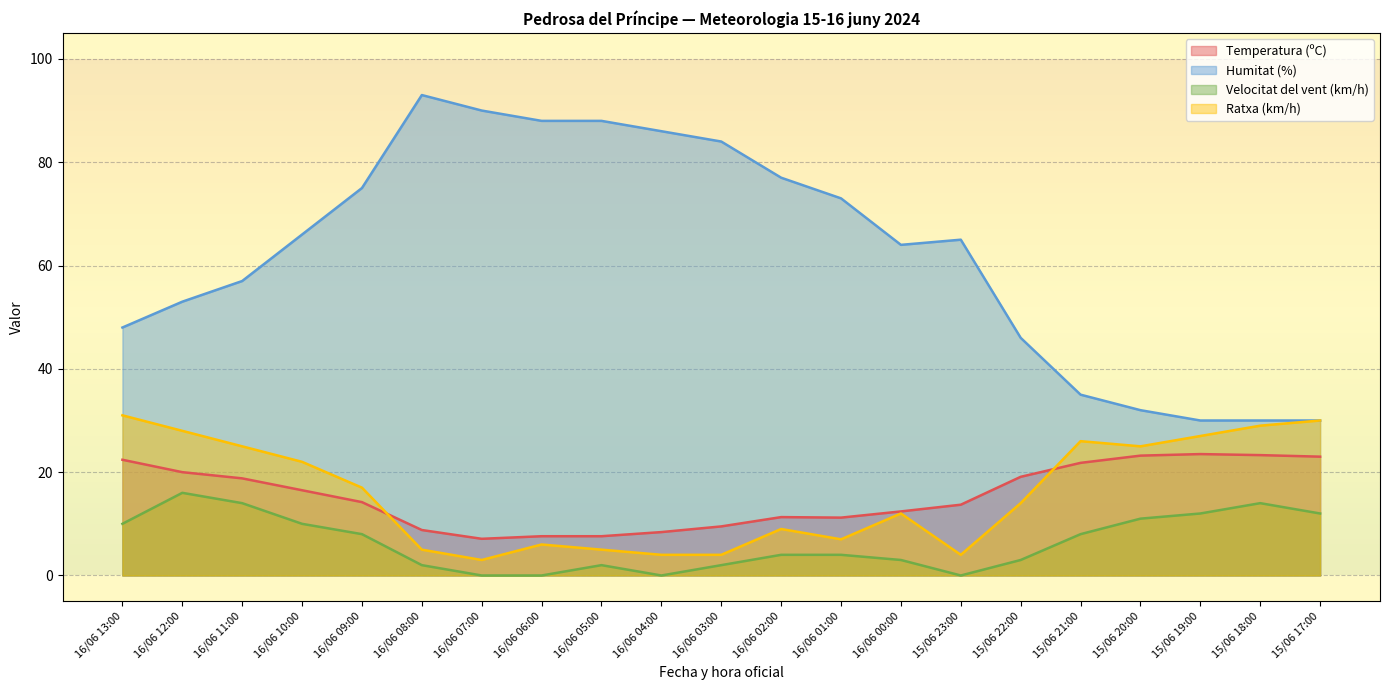

What is the sum of all Temperatura (ºC) values?

323.4